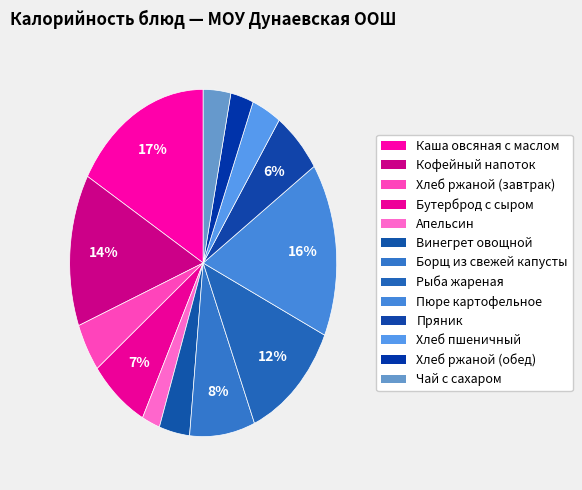

Count the number of slices in the pie.

13